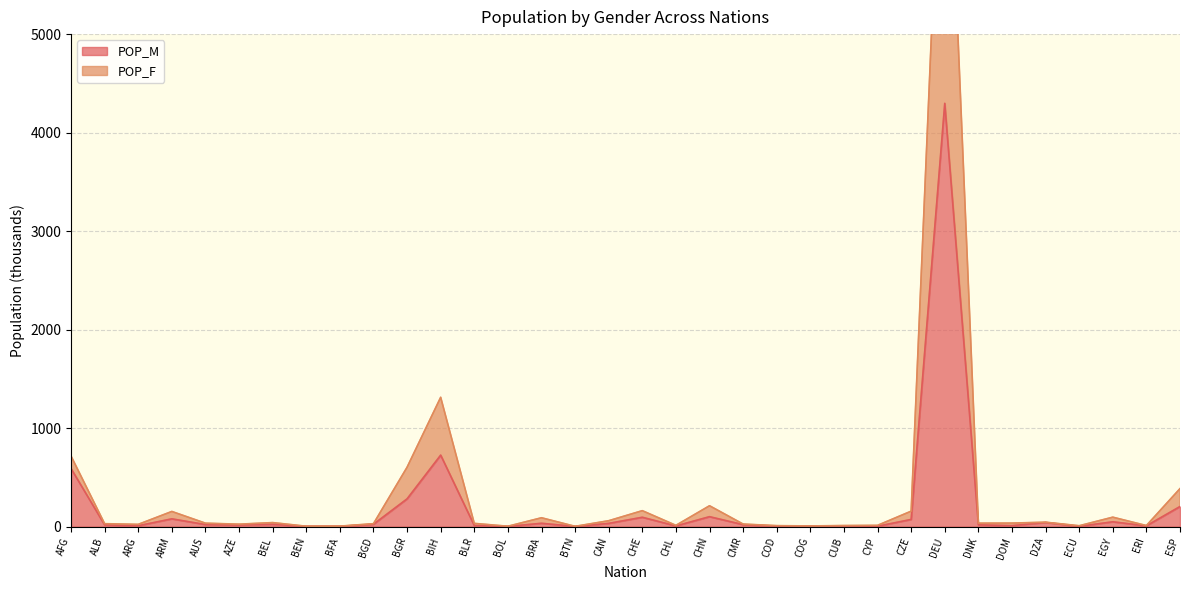

What position from the left is AFG?

1